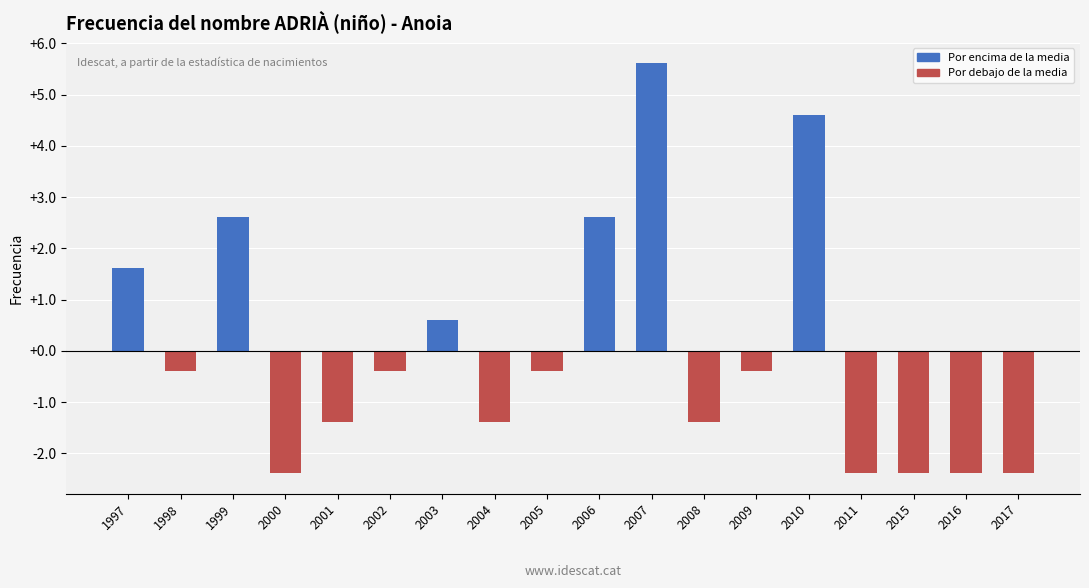

Reading left to right, extract all data points from this chart.

1.6	-0.4	2.6	-2.4	-1.4	-0.4	0.6	-1.4	-0.4	2.6	5.6	-1.4	-0.4	4.6	-2.4	-2.4	-2.4	-2.4